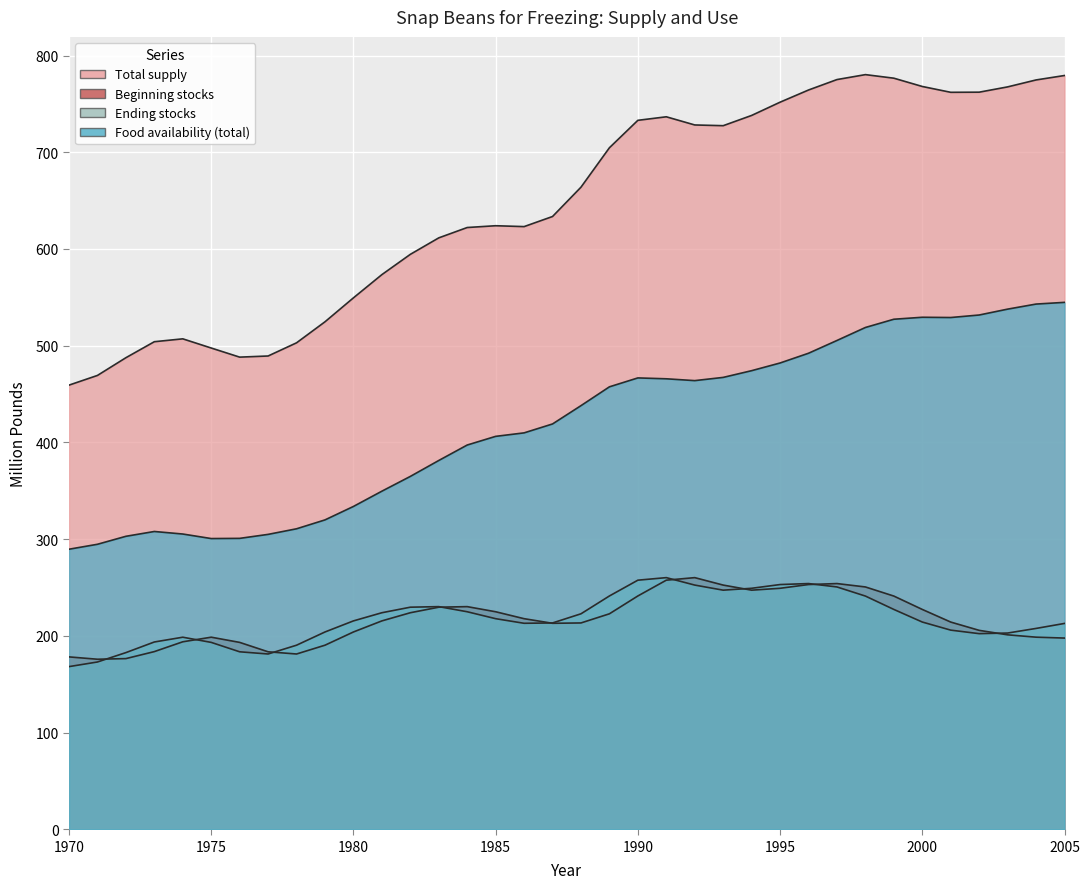

True or false: Total supply and Beginning stocks cross at least once.

False